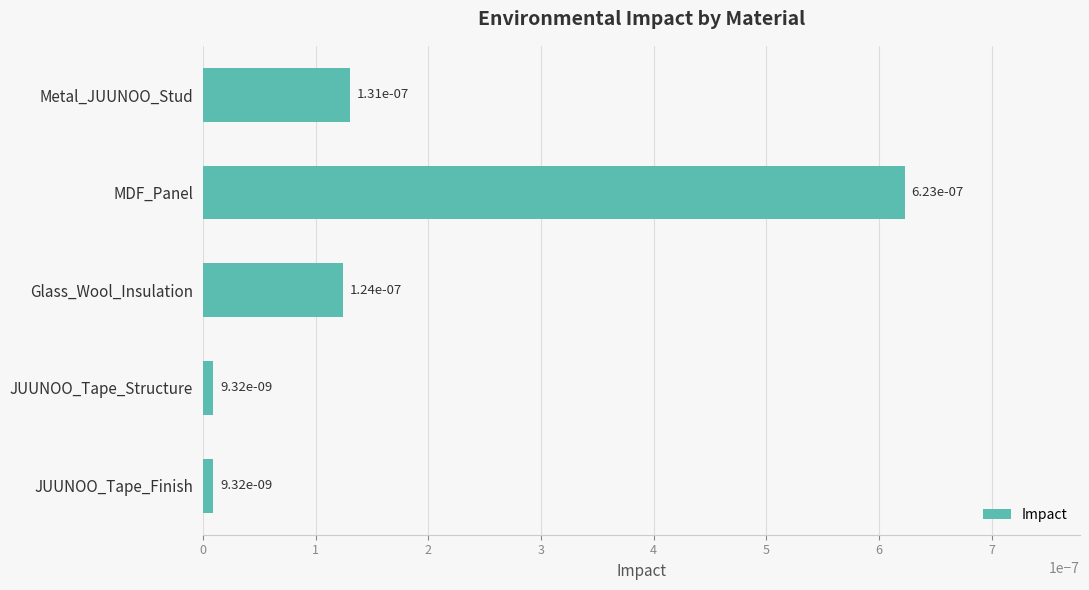

What is the label of the 2nd bar from the bottom?

JUUNOO_Tape_Structure